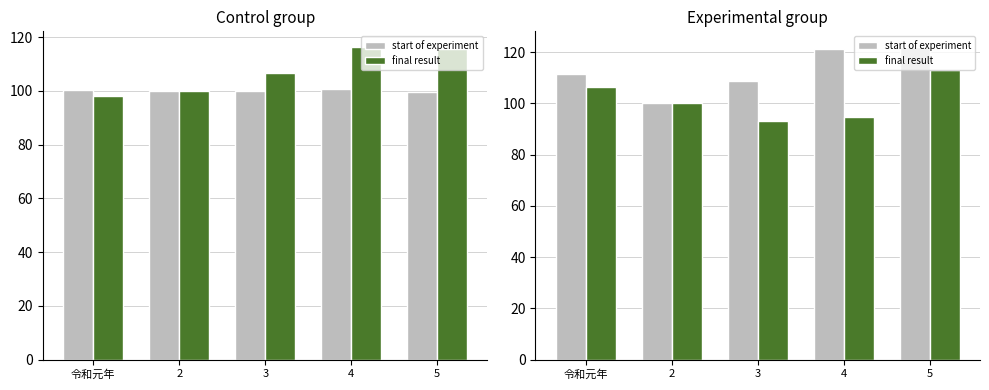

What is the label of the 1st bar from the left?

令和元年